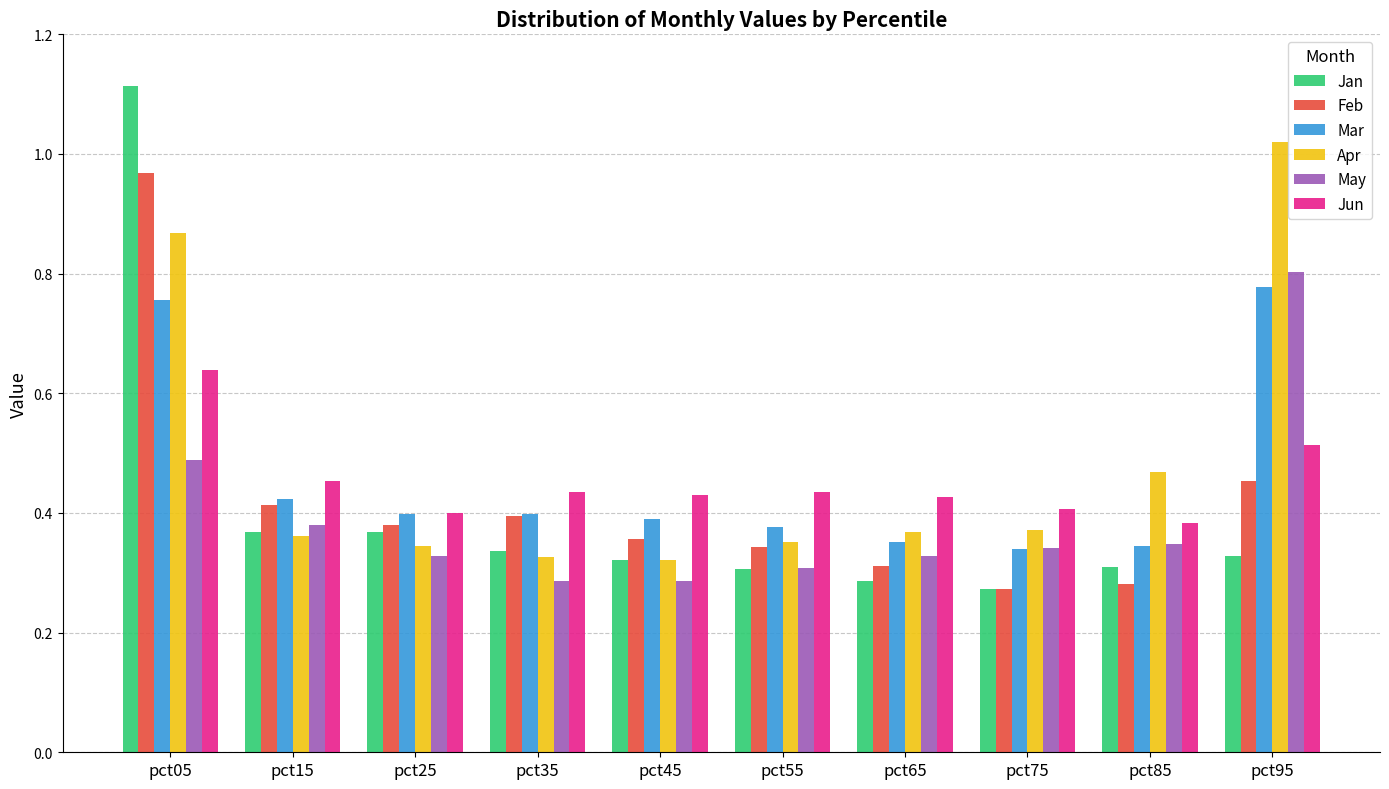

Count the Jun values in the range 0 to 1.

10